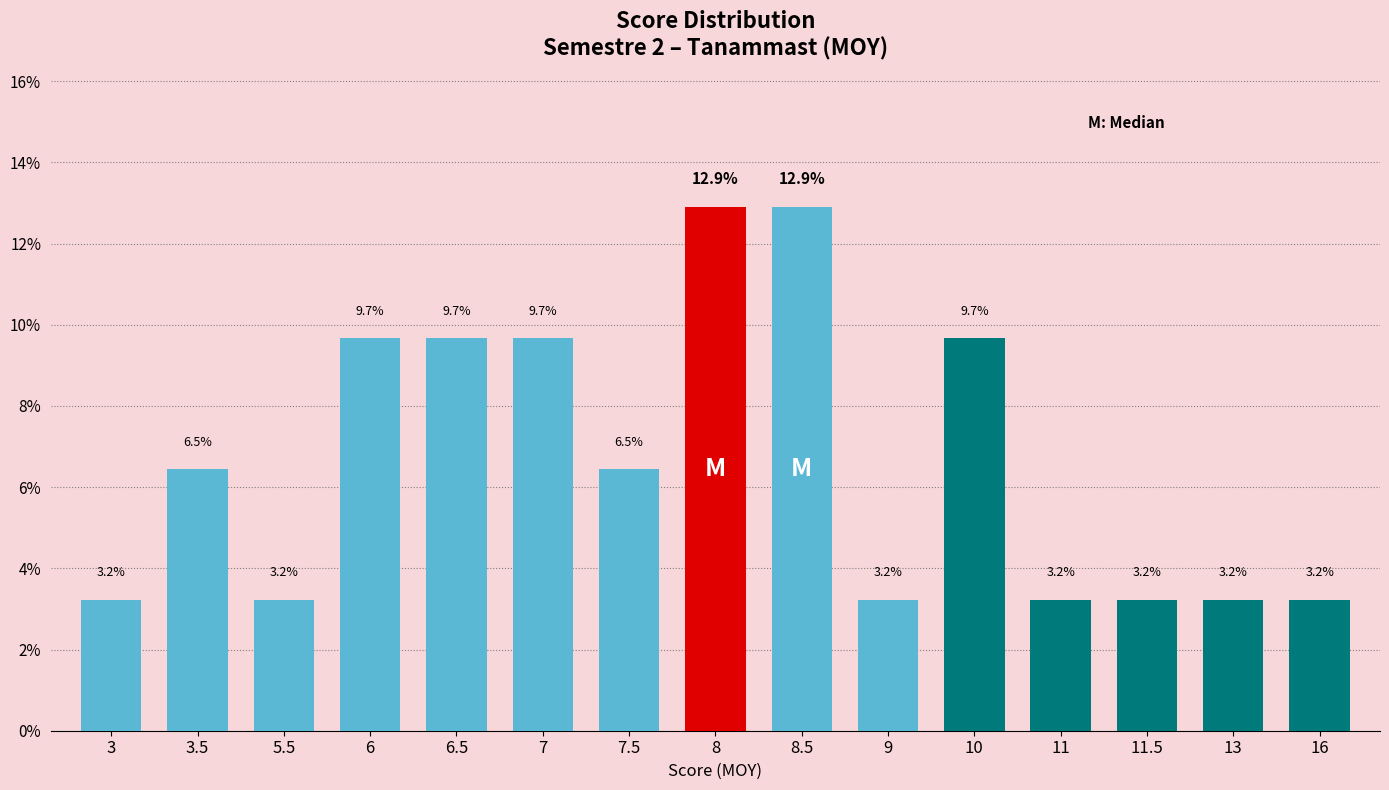

Rank the categories by value from lowest to highest.

3, 5.5, 9, 11, 11.5, 13, 16, 3.5, 7.5, 6, 6.5, 7, 10, 8, 8.5